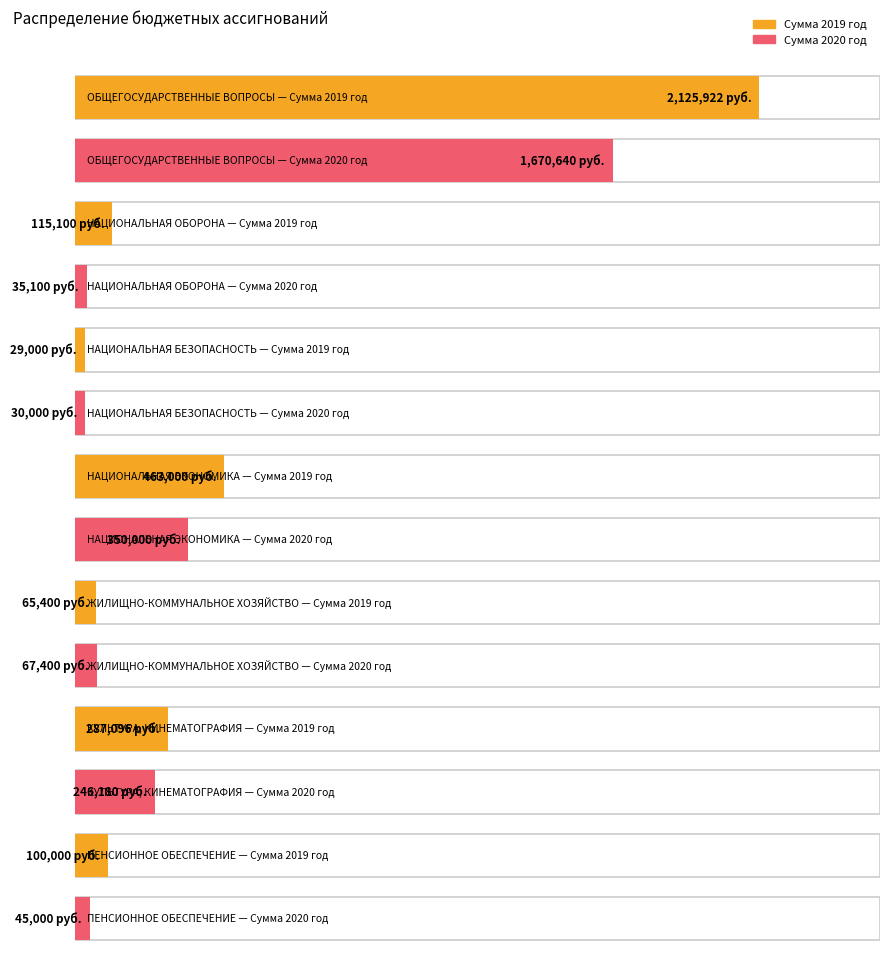

How many distinct data groups are displayed?

2